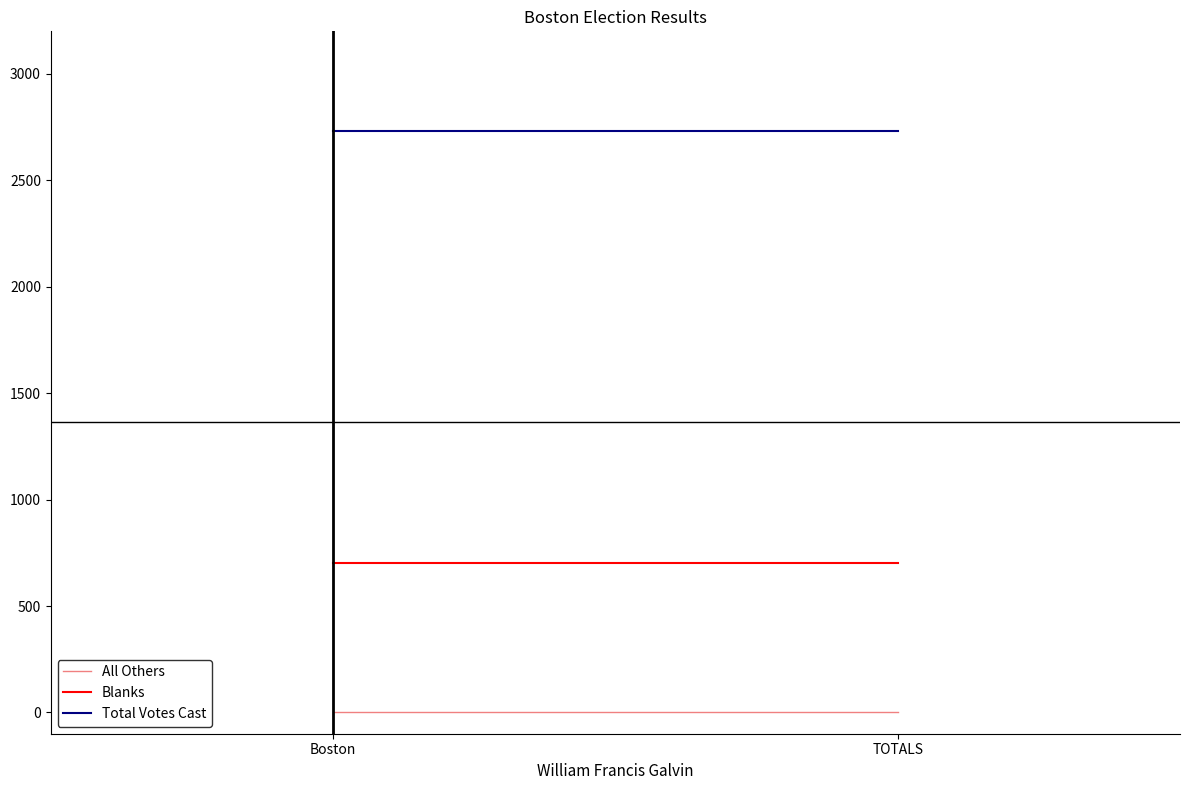

Reading left to right, list all the values displayed in this chart.

All Others: 0	0
Blanks: 700	700
Total Votes Cast: 2733	2733